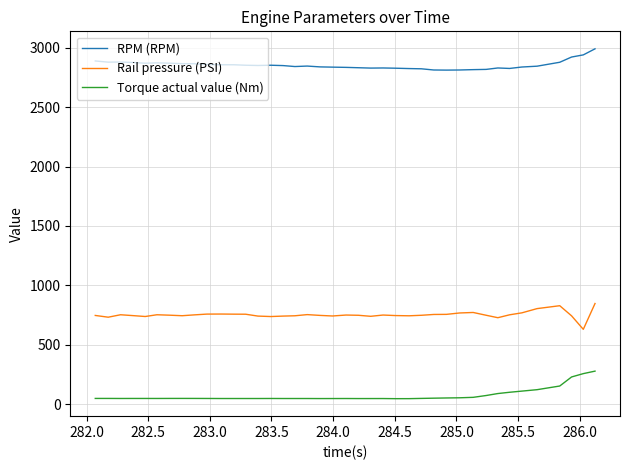

What is the difference between the maximum and minimum values in the Rail pressure (PSI) series?

217.2